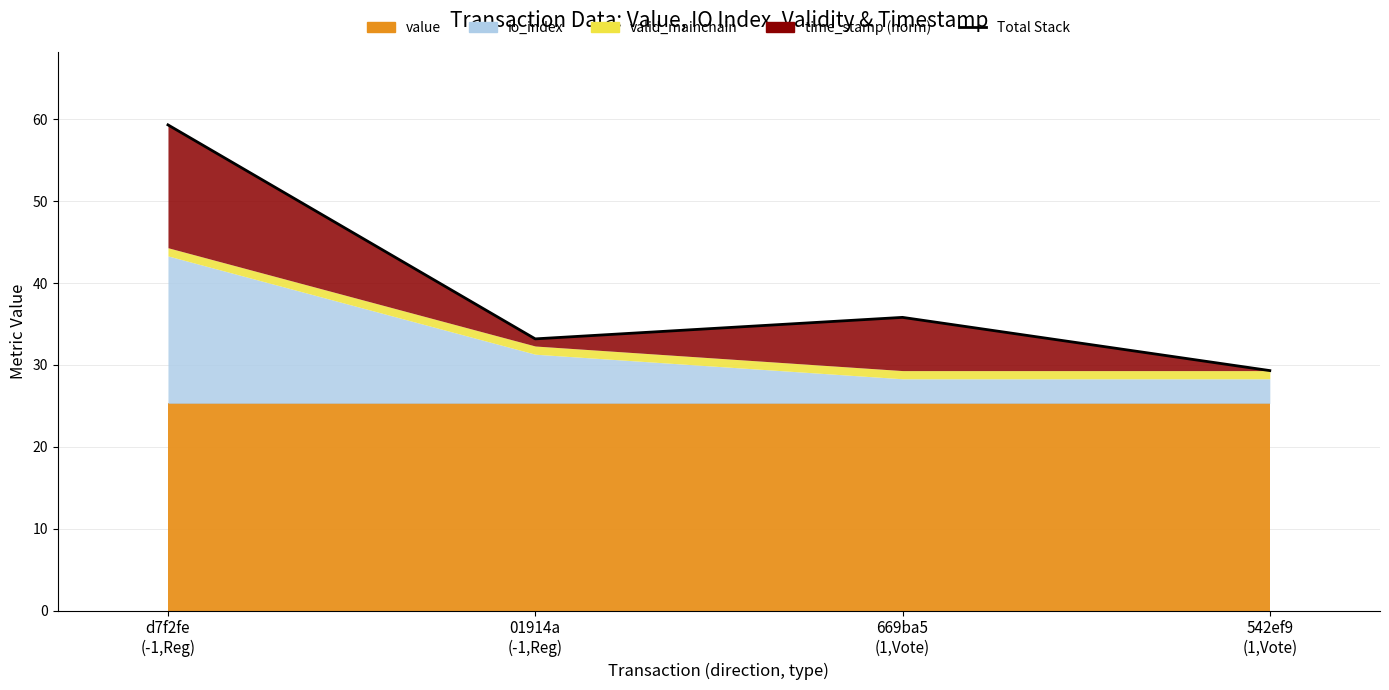

How many values are below 35?

2